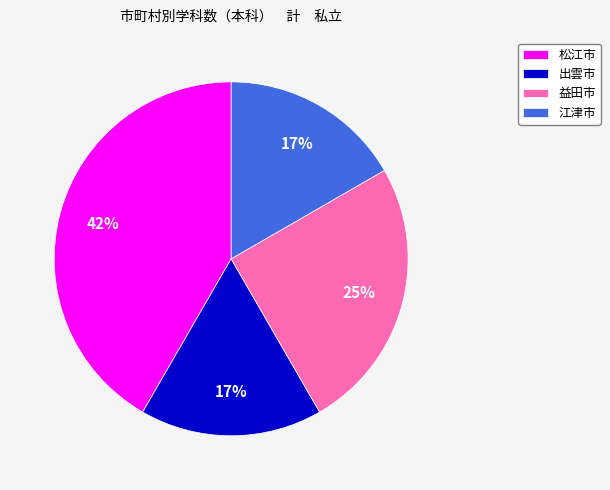

Do 出雲市 and 江津市 together represent more than half of the pie?

No